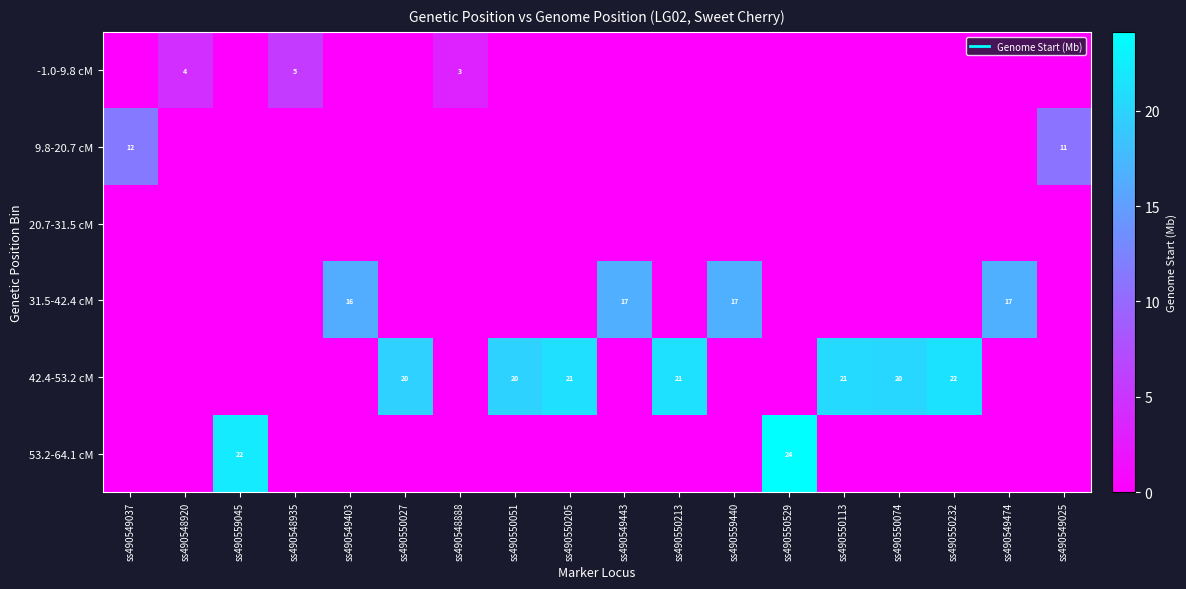

Rank the series by their maximum value, from highest to lowest.

53.2-64.1 cM, 42.4-53.2 cM, 31.5-42.4 cM, 9.8-20.7 cM, -1.0-9.8 cM, 20.7-31.5 cM